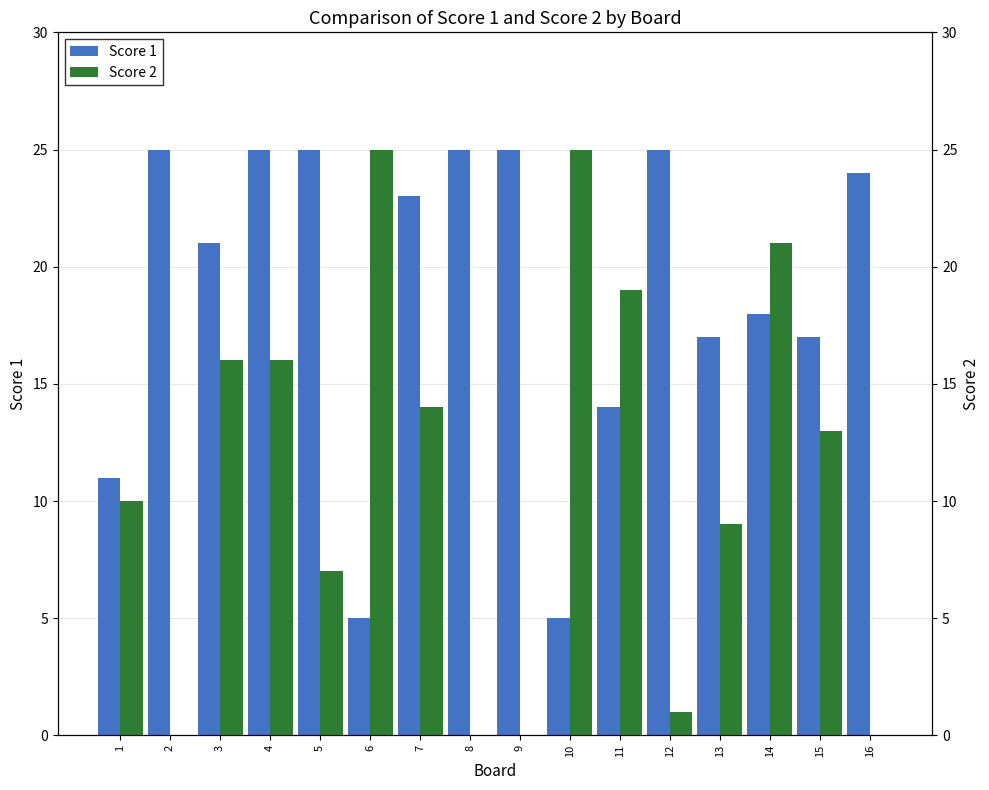

Rank the series by their average value, from highest to lowest.

Score 1, Score 2